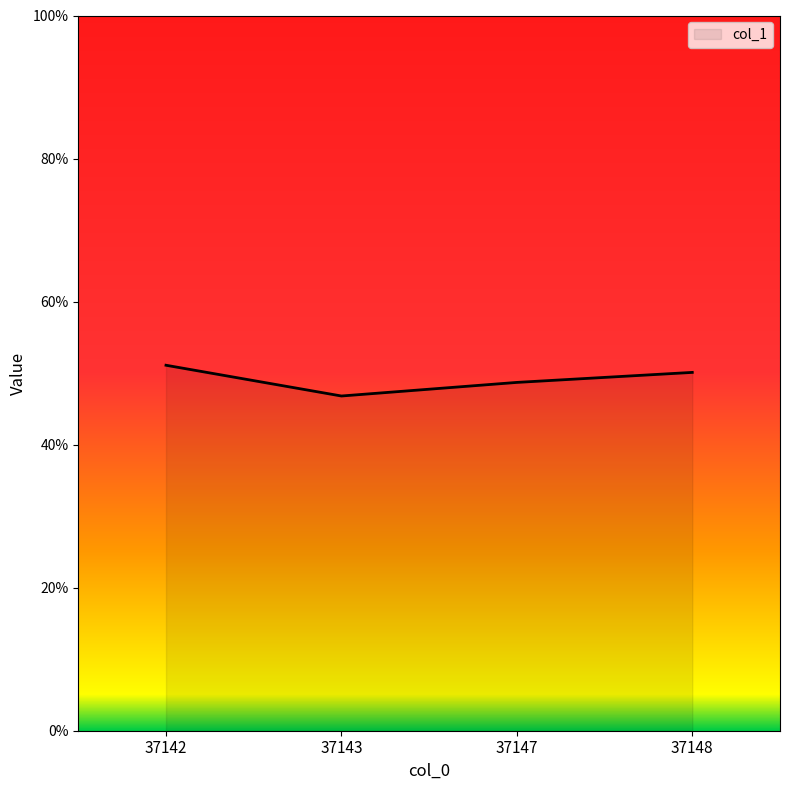

Is it true that the value at 37147 is 0.5?

True